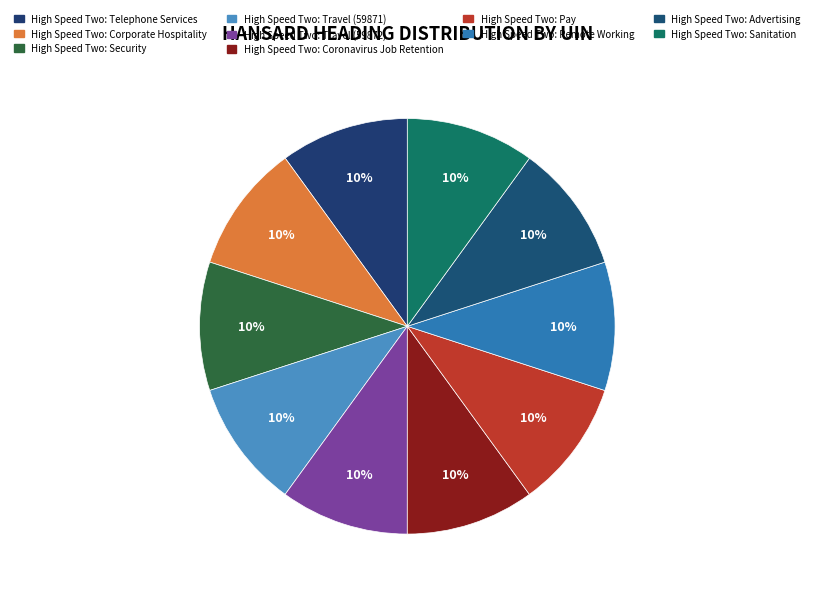

Is it true that High Speed Two: Travel (59871) is 23% of the pie?

False